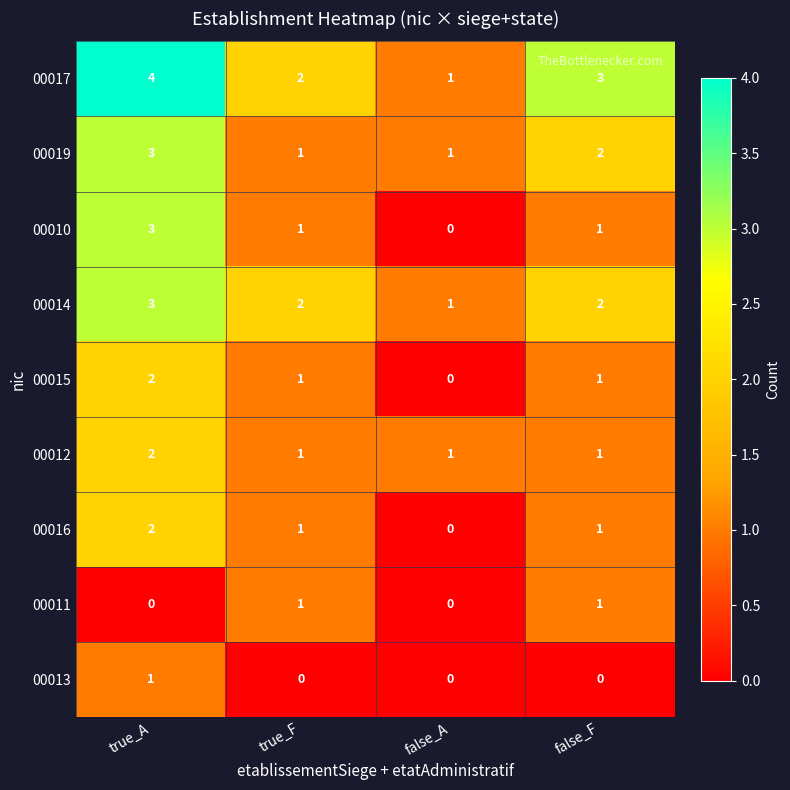

Between true_A and false_F, which series saw the biggest shift?

00010